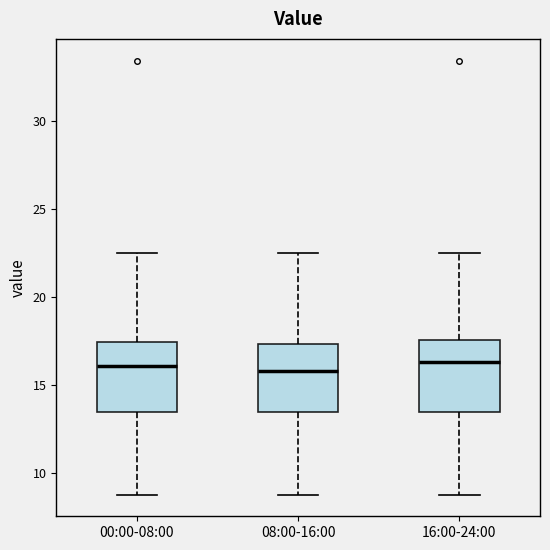

Reading left to right, transcribe this box plot: for each box, give where its median line is, the range the box spans, and where its two whiskers end, as read against the y-axis. The values are not printed on the chart, so give them approximately, as read against the axis.

00:00-08:00: median 16.0, box 13.5 to 17.5, whiskers 9.0 to 22.5
08:00-16:00: median 16.0, box 13.5 to 17.5, whiskers 9.0 to 22.5
16:00-24:00: median 16.5, box 13.5 to 17.5, whiskers 9.0 to 22.5